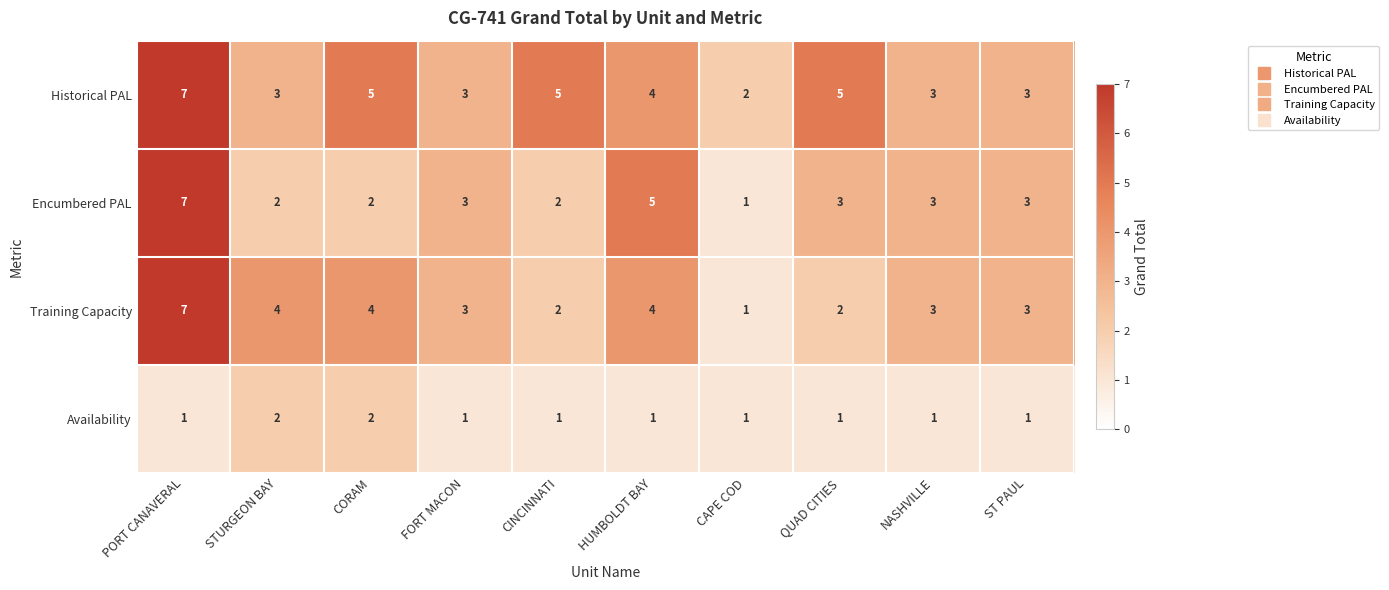

At which category is the sum across all series the highest?

PORT CANAVERAL